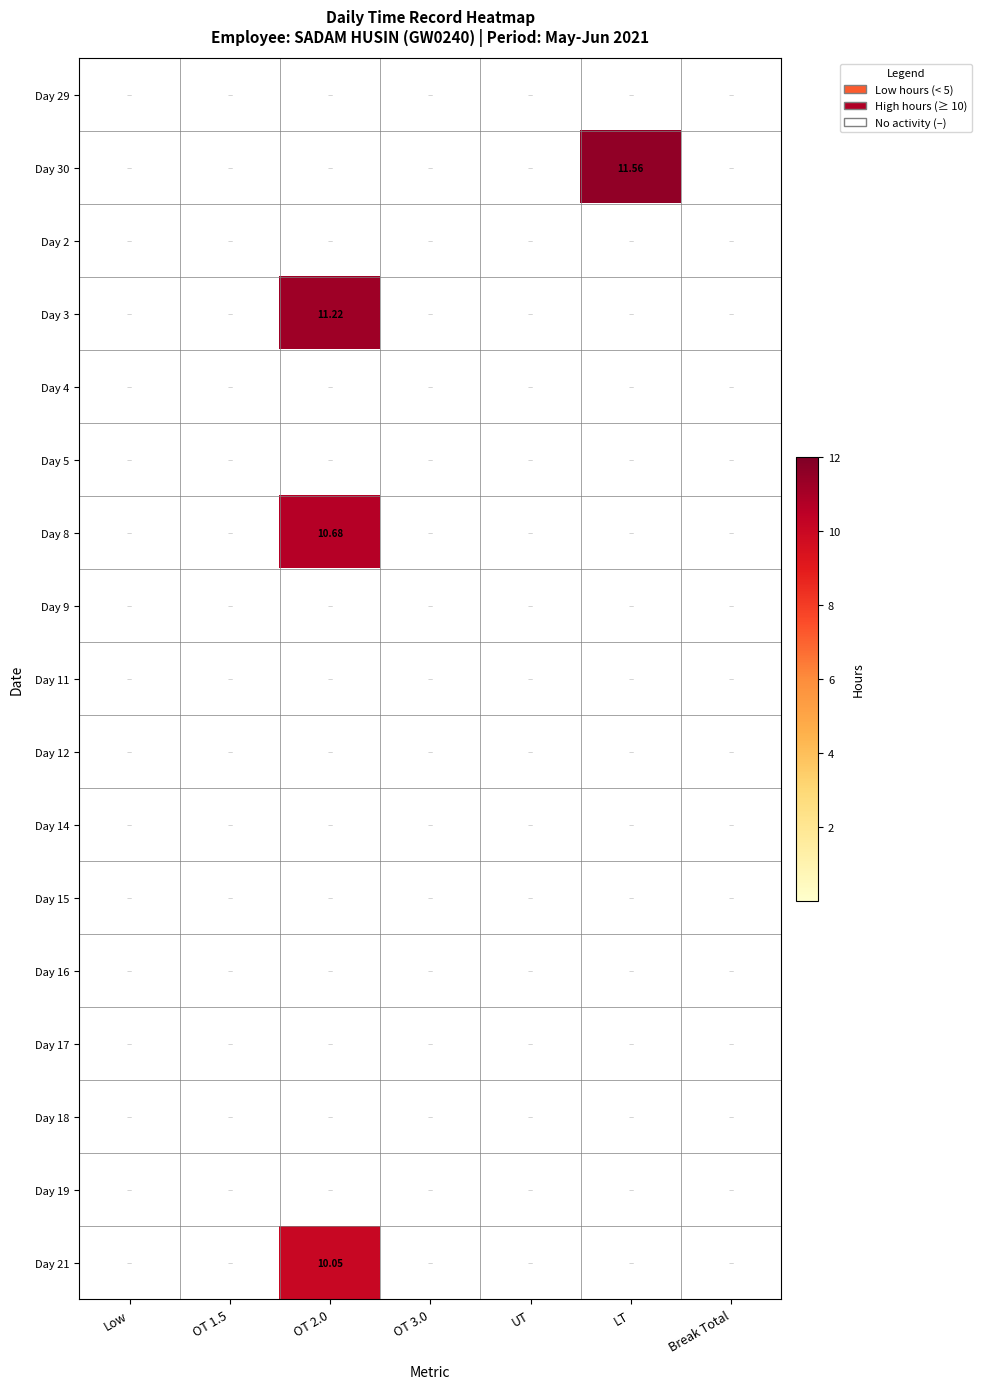

List the labels in order of Day 2 value, smallest first.

Low, OT 1.5, OT 2.0, OT 3.0, UT, LT, Break Total